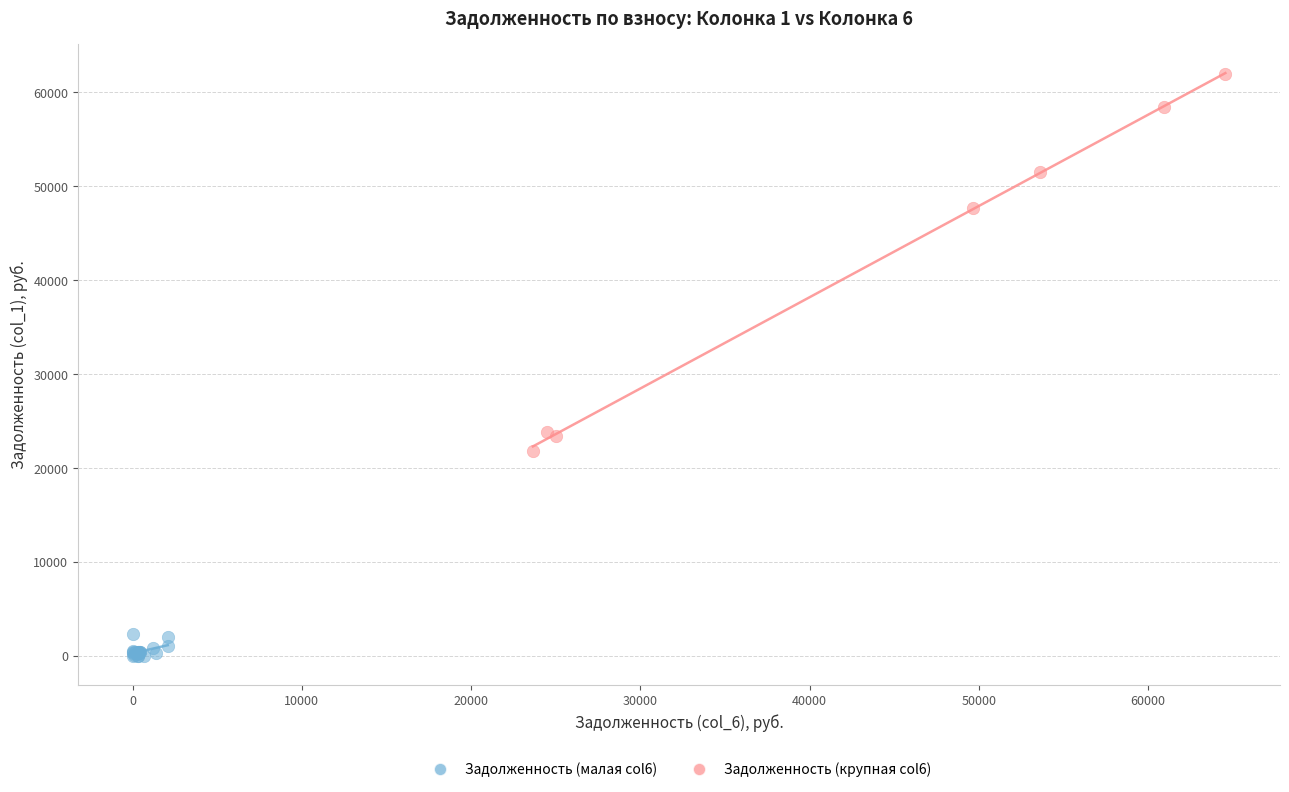

Which series has the largest Y range (max minus min)?

Задолженность (крупная col6)